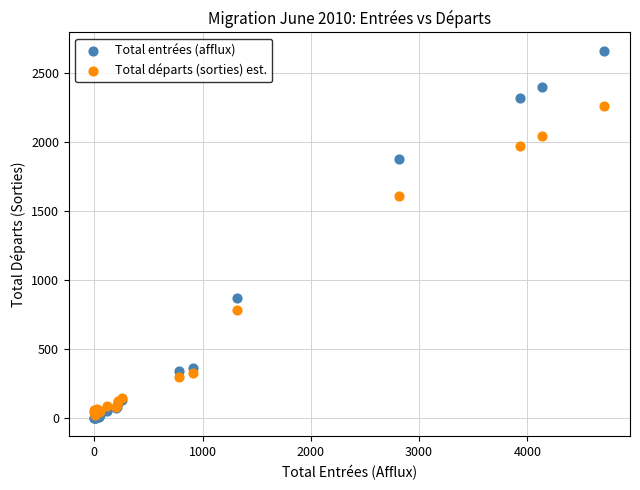

In the Total départs (sorties) est. series, what Y value is closest to 1142?

786.2